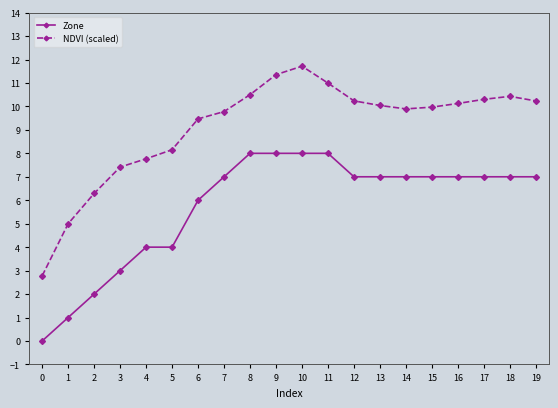

What value does the Zone series have at 16?

7.0